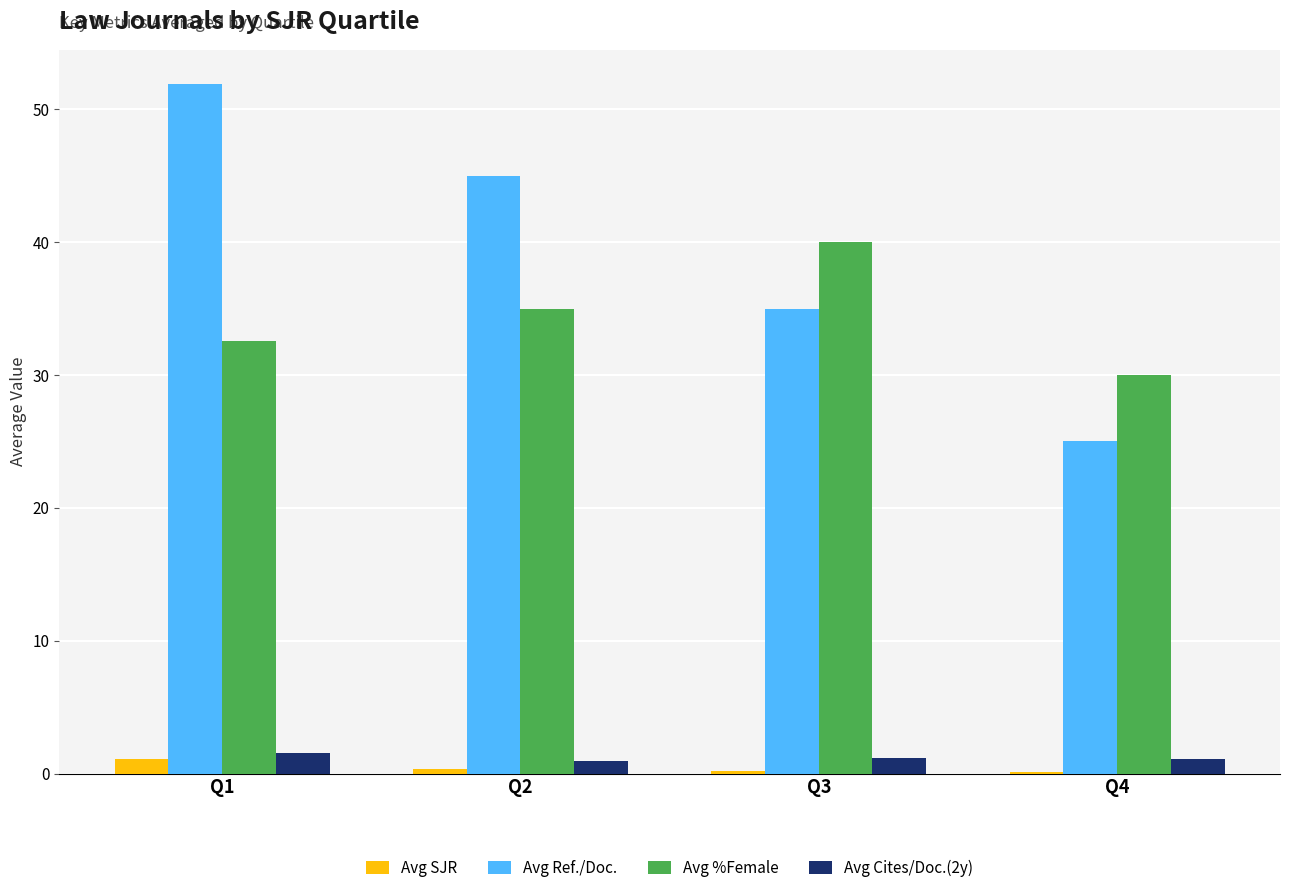

The Avg Cites/Doc.(2y) series shows 0.9 at Q2. True or false?

True